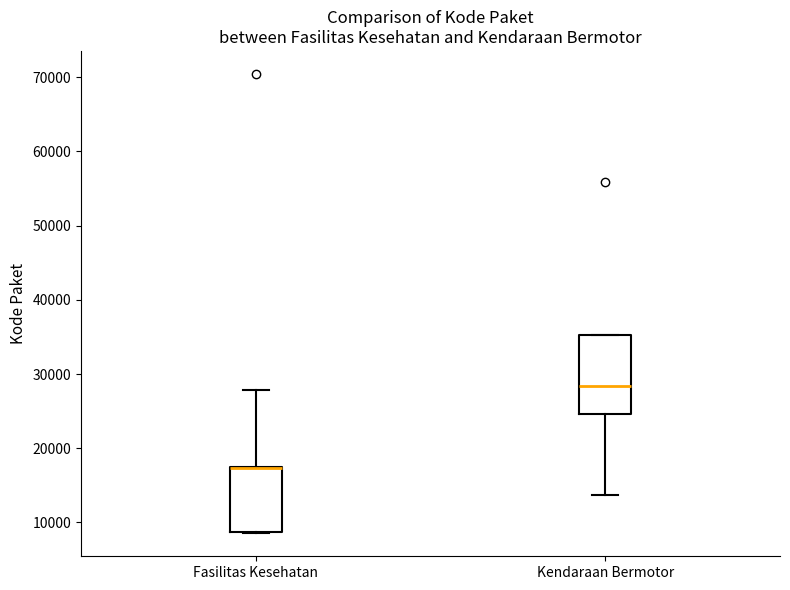

Reading left to right, transcribe this box plot: for each box, give where its median line is, the range the box spans, and where its two whiskers end, as read against the y-axis. The values are not printed on the chart, so give them approximately, as read against the axis.

Fasilitas Kesehatan: median 17000 (drawn on the box's upper edge), box 9000 to 18000, whiskers 9000 to 28000
Kendaraan Bermotor: median 28000, box 25000 to 35000, whiskers 14000 to 35000